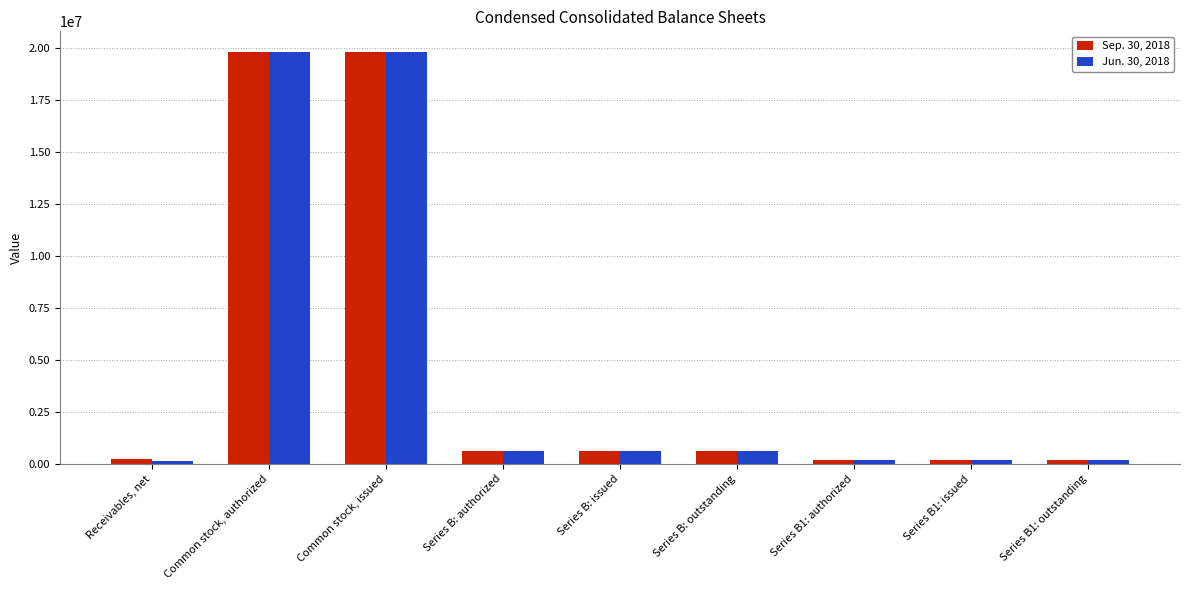

Is the value of Jun. 30, 2018 at Common stock, authorized greater than the value of Sep. 30, 2018 at Series B1: issued?

Yes